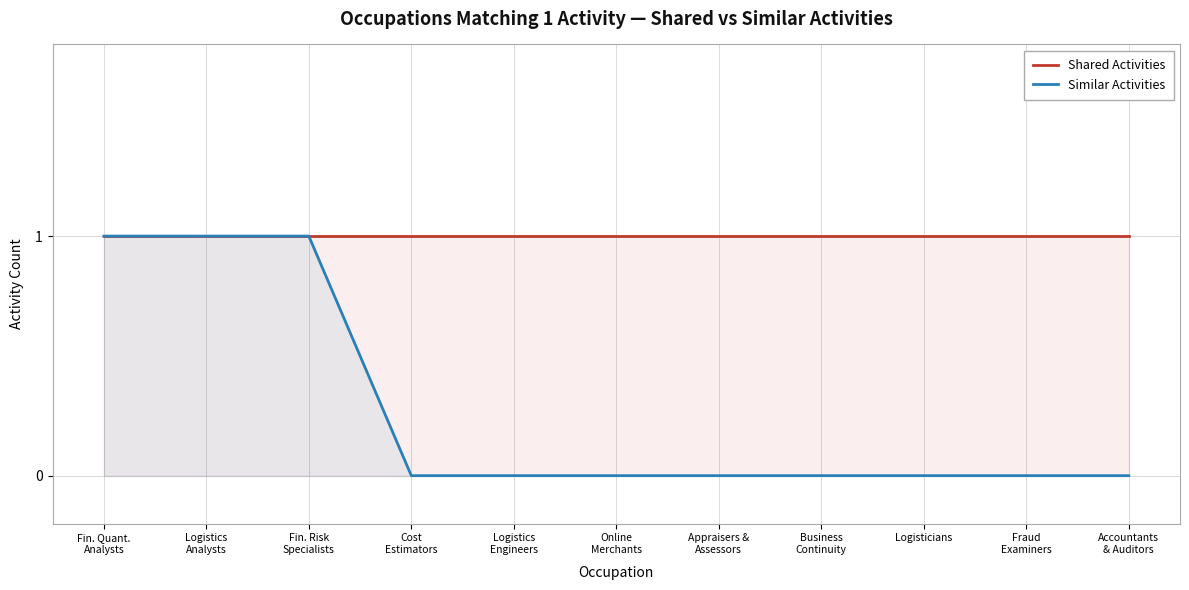

True or false: Shared Activities and Similar Activities cross at least once.

False